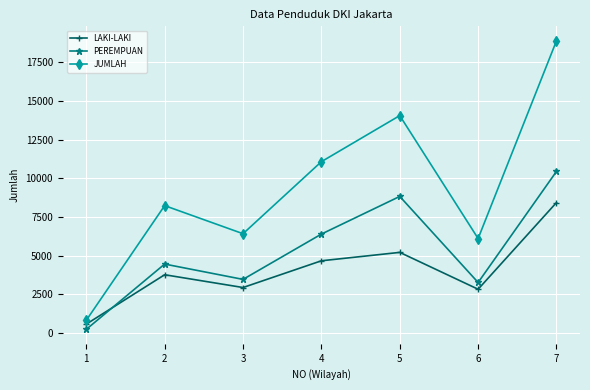

How many lines are shown in the chart?

3